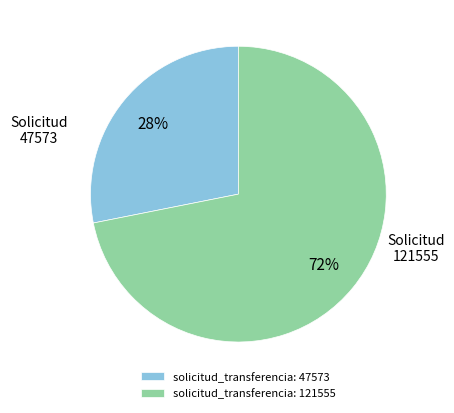

Which has a higher value, solicitud_transferencia: 121555 or solicitud_transferencia: 47573?

solicitud_transferencia: 121555